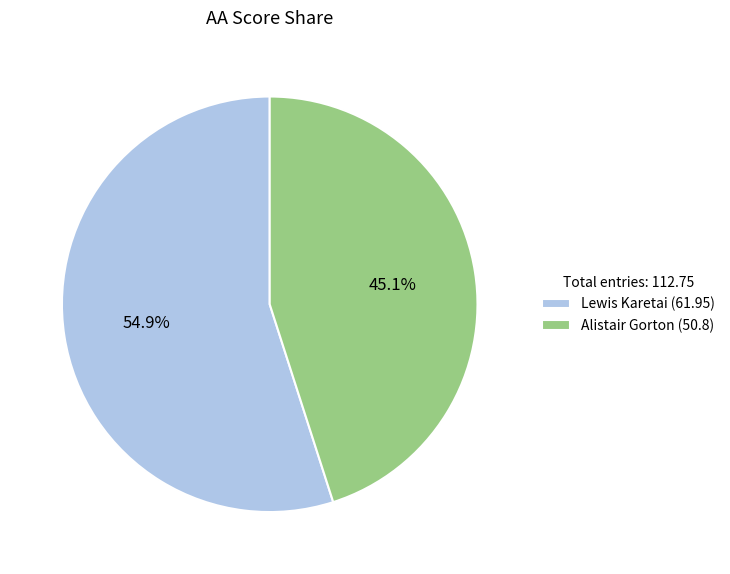

Which category accounts for the majority?

Lewis Karetai